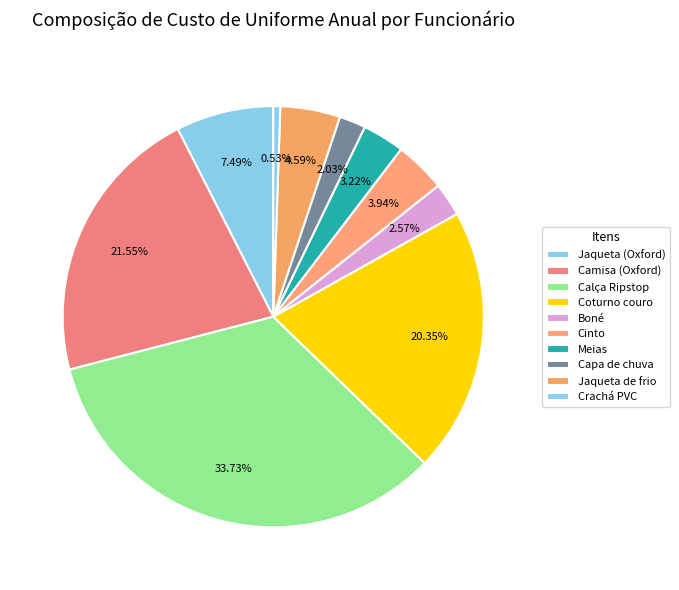

Is it true that Jaqueta de frio is 5% of the pie?

True